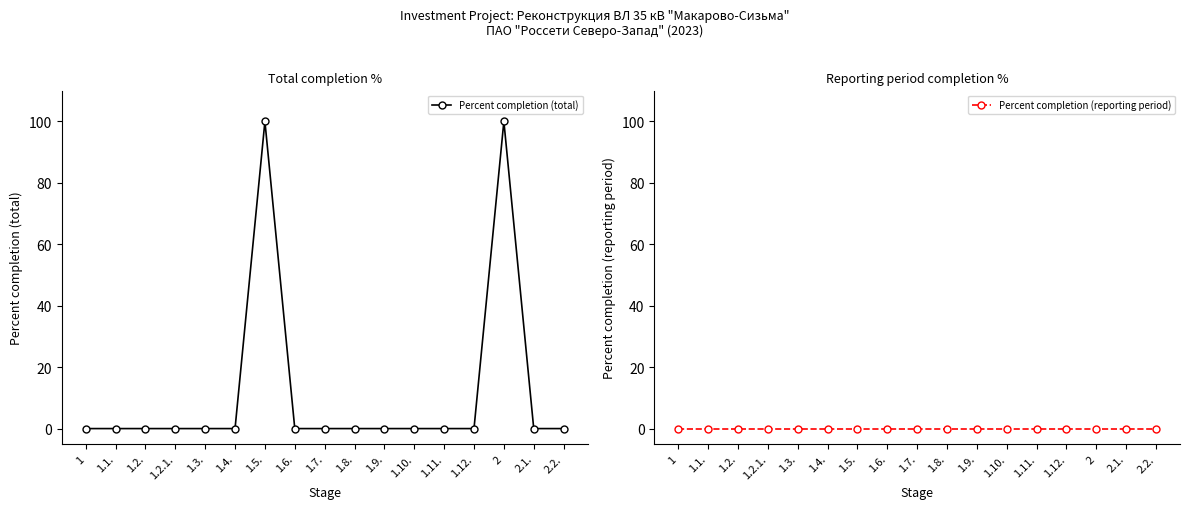

Reading left to right, list all the values displayed in this chart.

Percent completion (total): 0	0	0	0	0	0	100	0	0	0	0	0	0	0	100	0	0
Percent completion (reporting period): 0	0	0	0	0	0	0	0	0	0	0	0	0	0	0	0	0